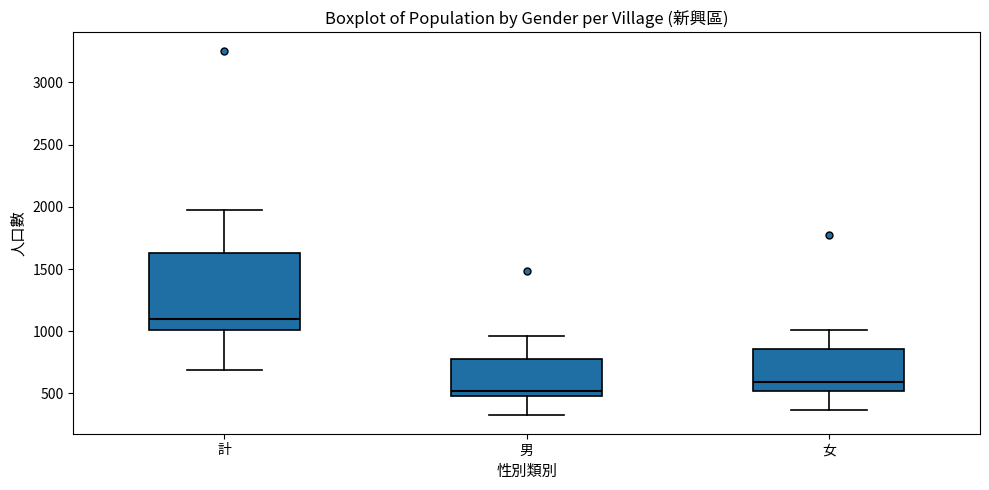

Which box is the tallest, from its lower edge to its upper edge?

計